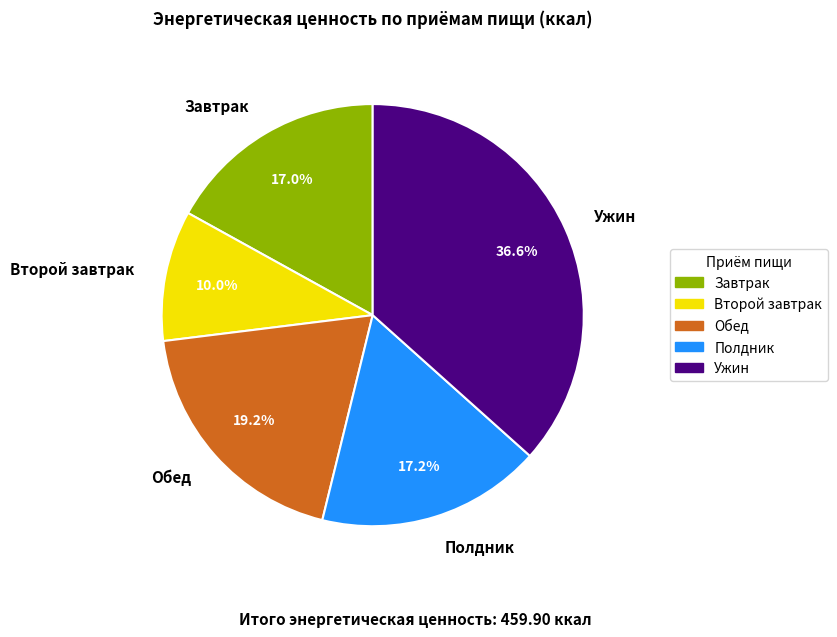

To the nearest percent, what is the difference between the largest and smallest slice percentages?

27%